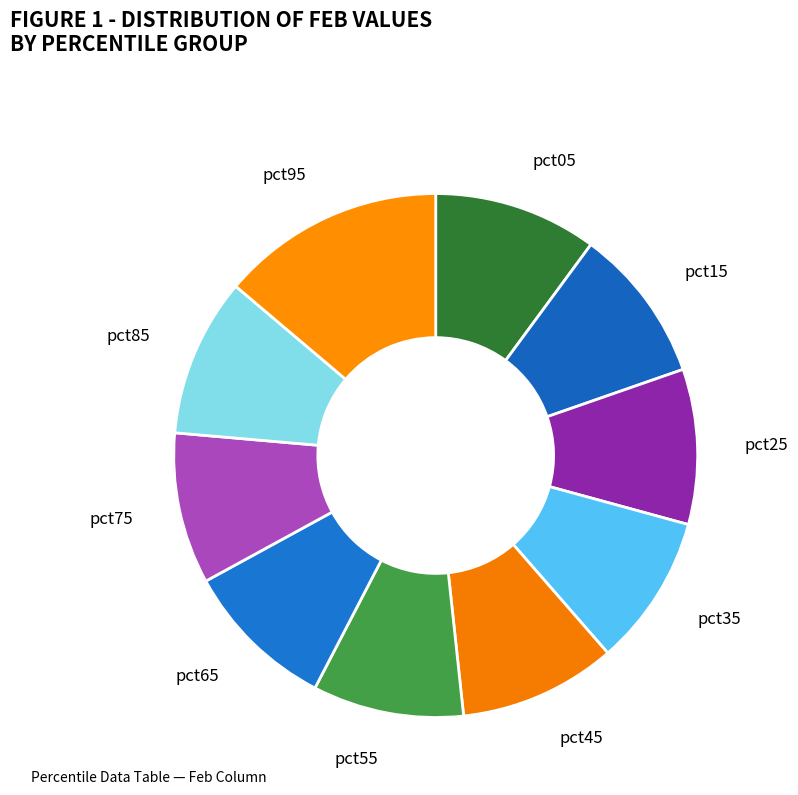

What is the smallest slice in the pie chart?

pct55